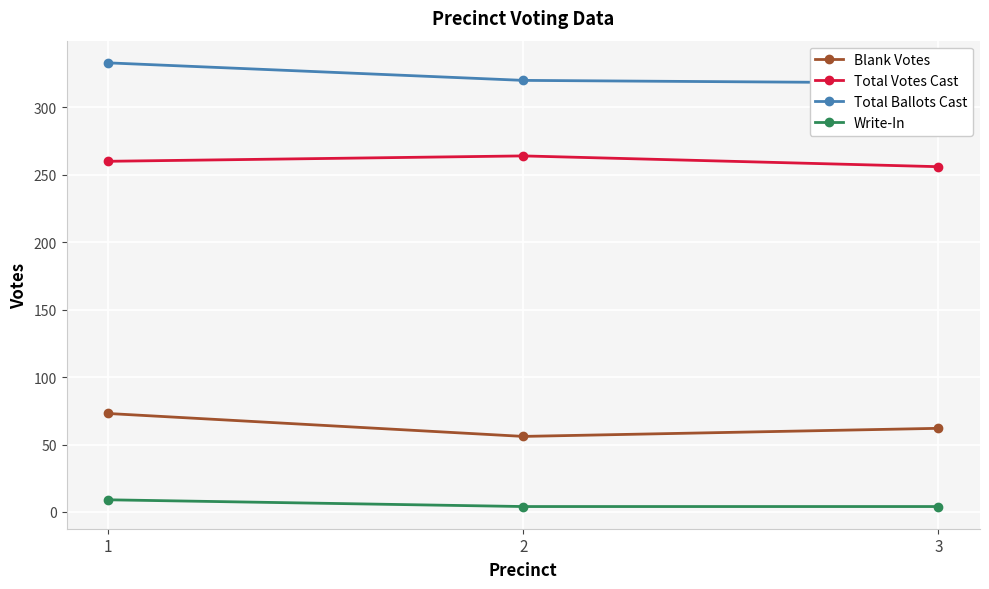

What is the total value across all series at 3?

640